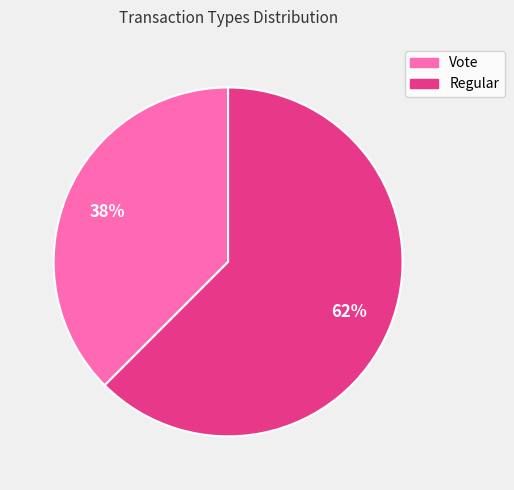

How many segments does this pie chart have?

2